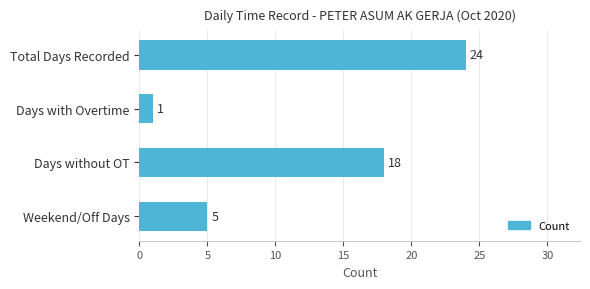

What is the change in value from Total Days Recorded to Days with Overtime?

-23